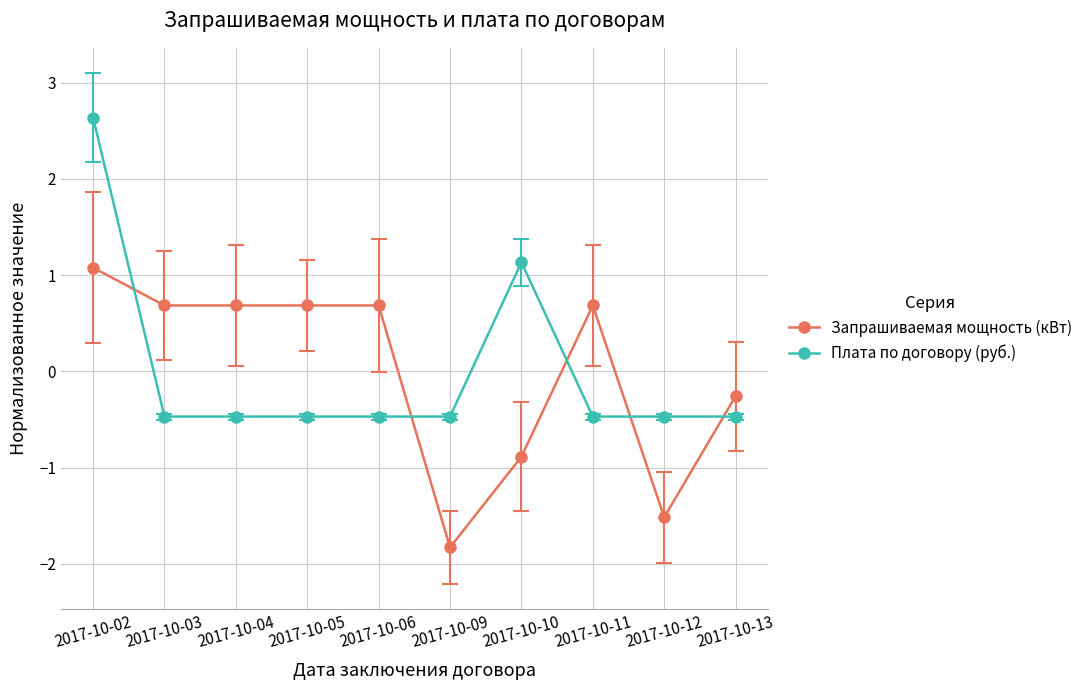

What is the difference between the Плата по договору (руб.) values at 2017-10-09 and 2017-10-10?

1.6